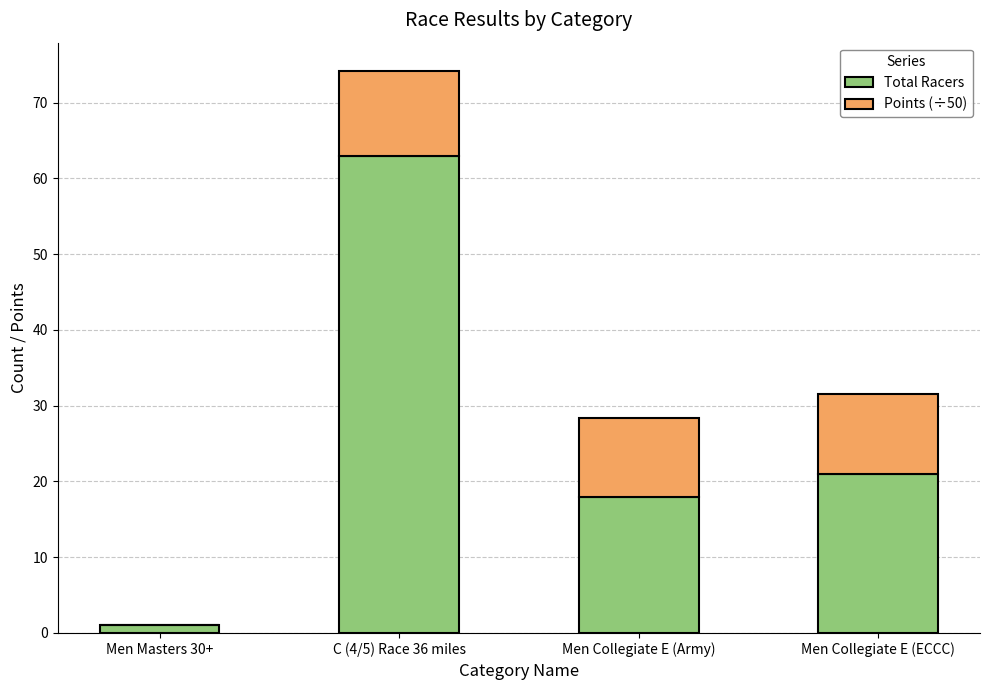

What is the sum of the Total Racers values at Men Masters 30+ and Men Collegiate E (Army)?

19.0